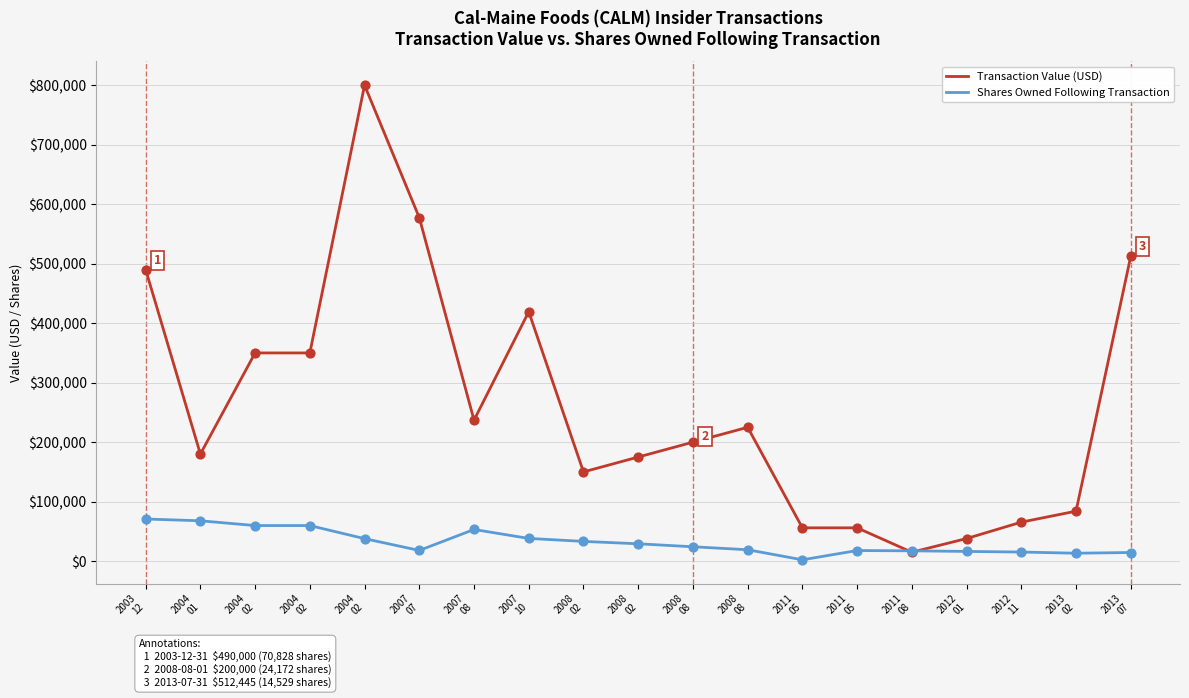

At how many categories does at least one series exceed 272907?

7